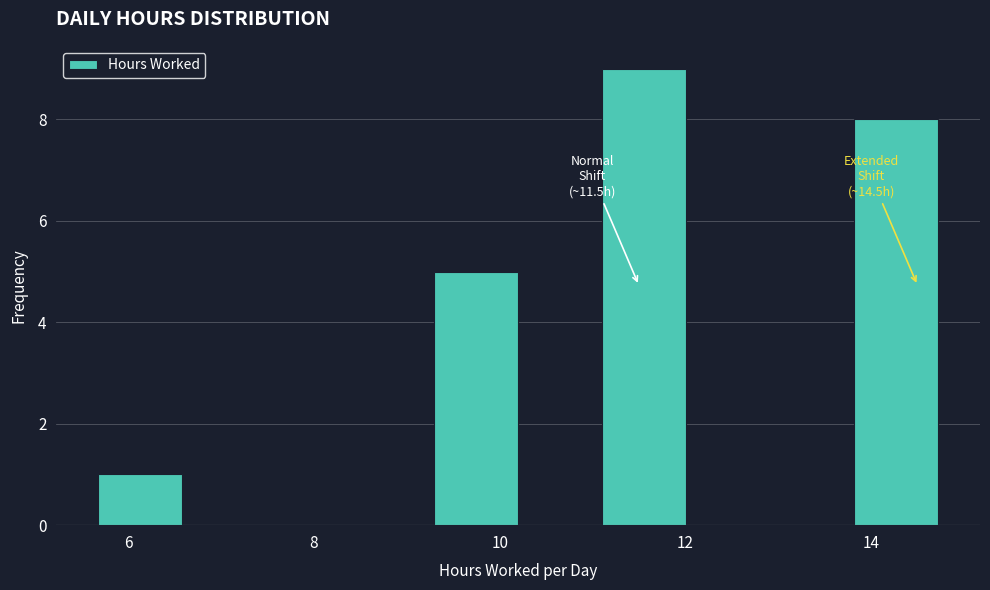

Over which range of the x-axis is the bar tallest?

11.2 to 12.0